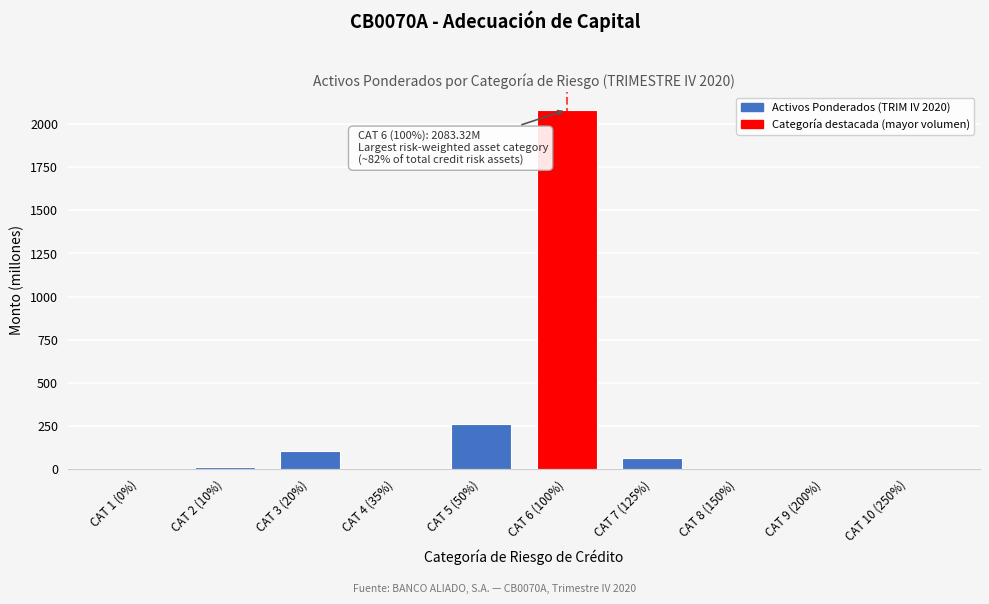

What is the sum of all values?

2526.8